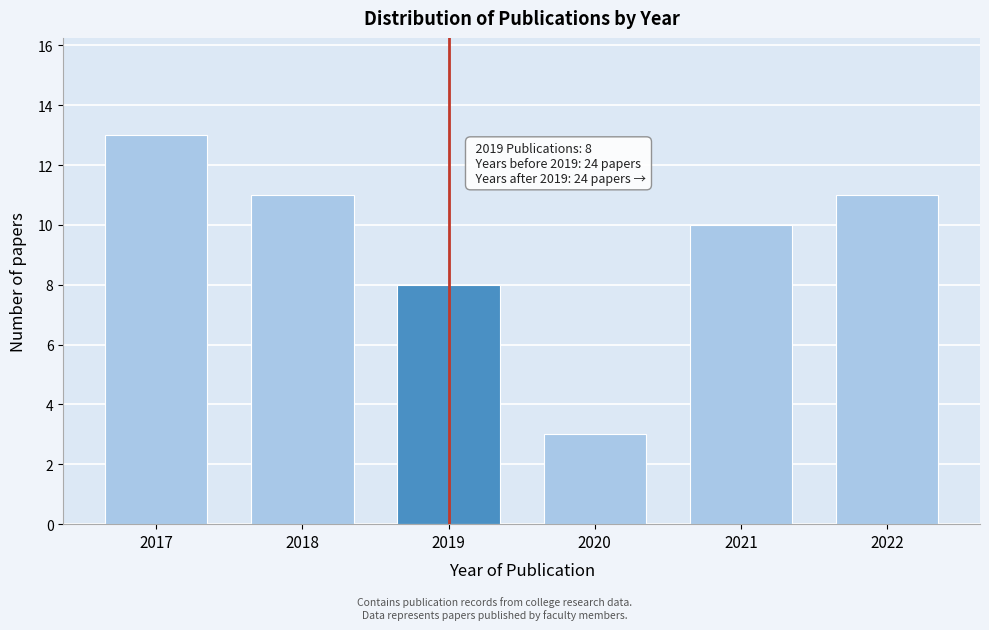

Reading left to right, extract all data points from this chart.

2017=13	2018=11	2019=8	2020=3	2021=10	2022=11